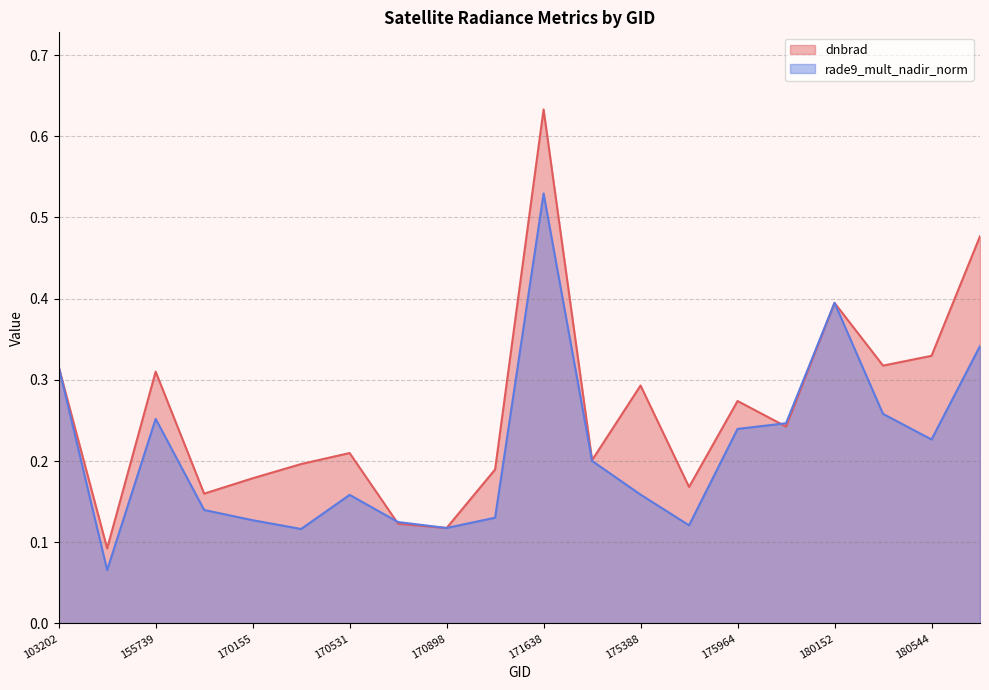

At which category is the sum across all series the highest?

171638